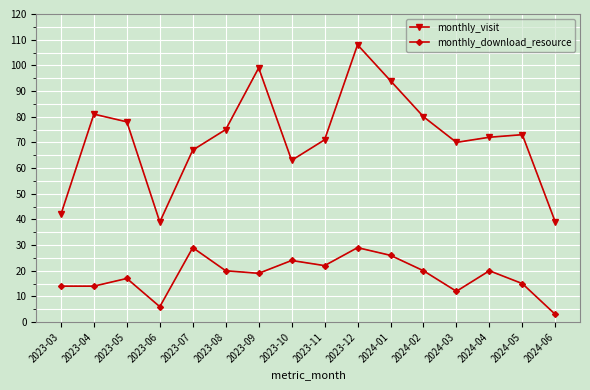

True or false: monthly_visit and monthly_download_resource intersect in this chart.

False